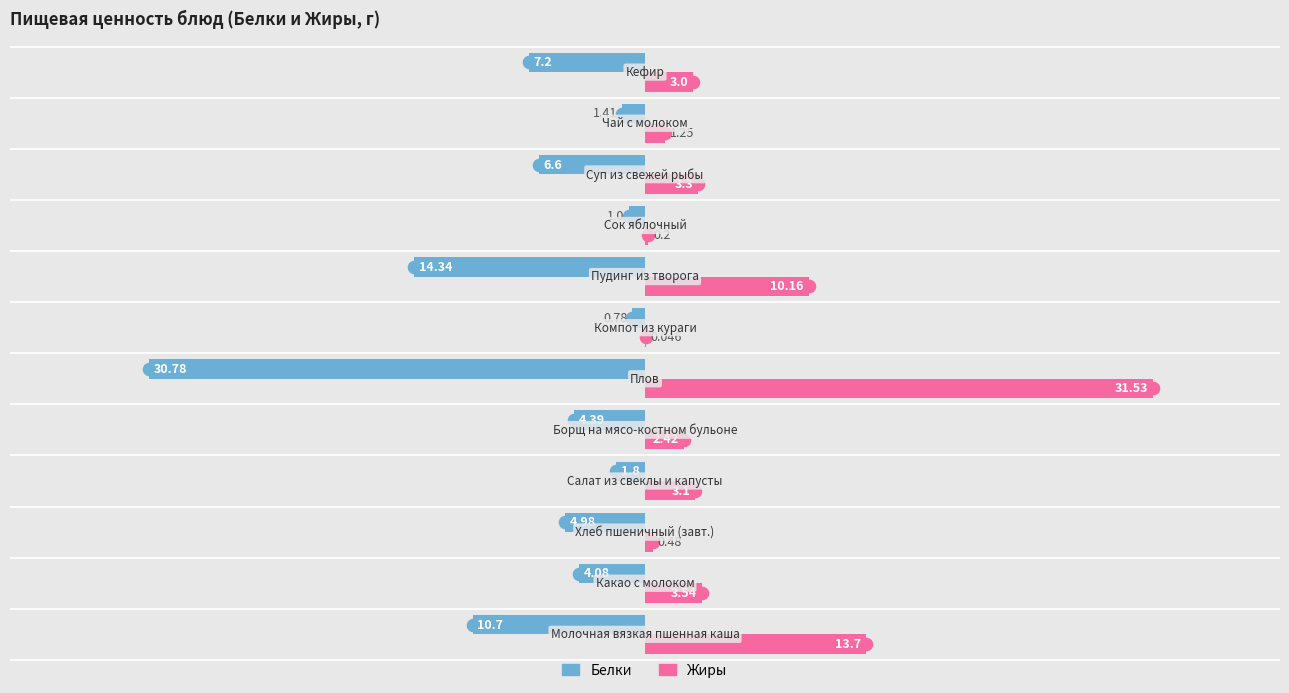

Which series has the largest total across all categories?

Жиры